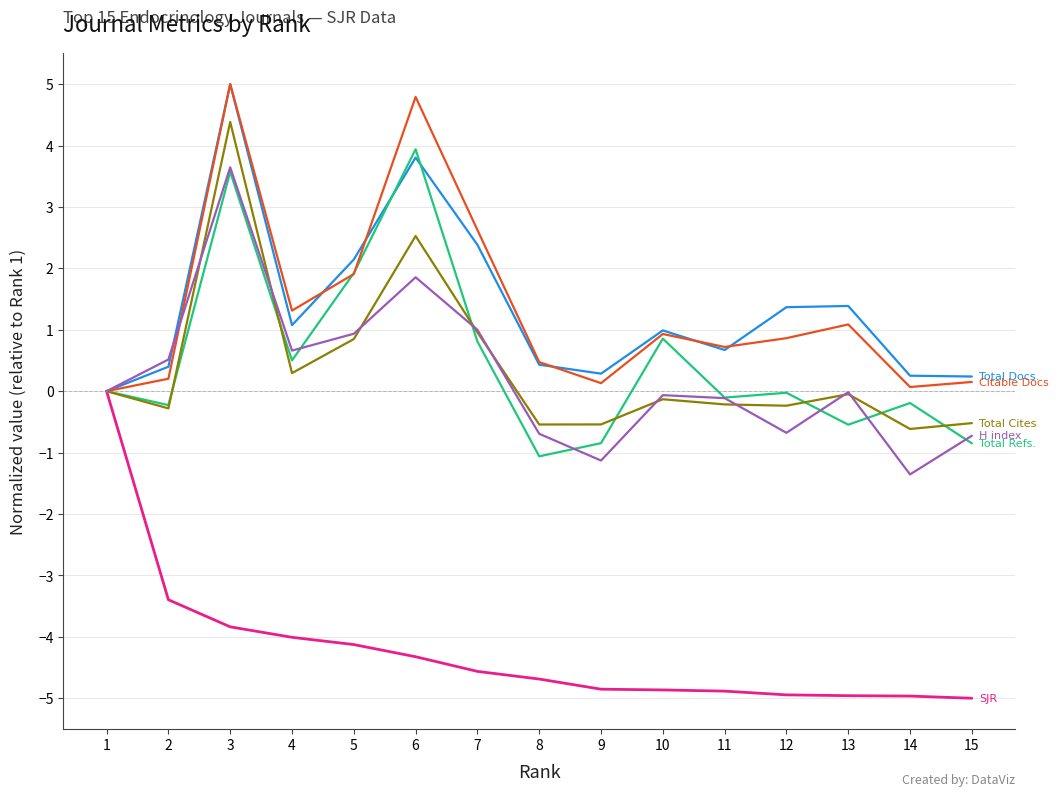

What is the minimum value shown in the chart?

-5.0